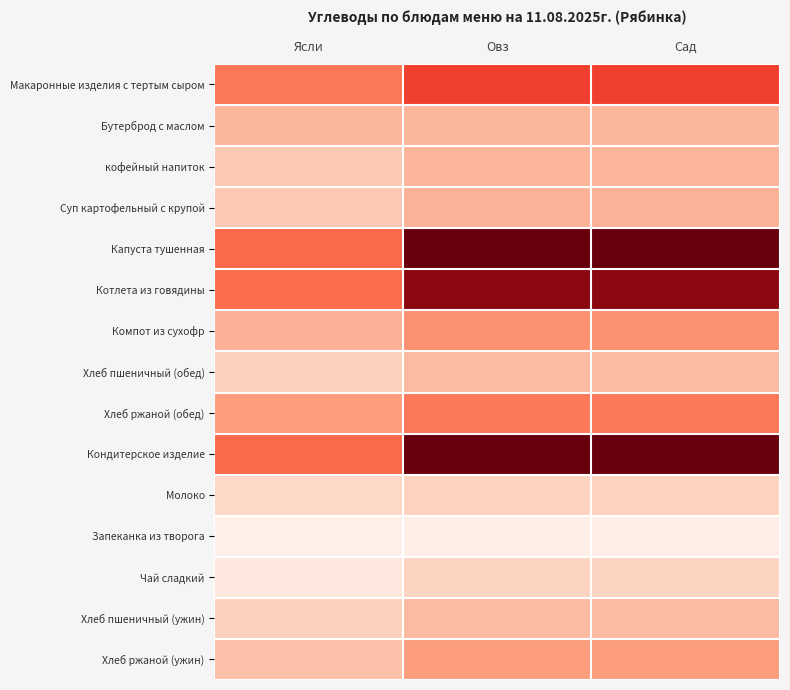

What is the total value across all series at Овз?

353.1